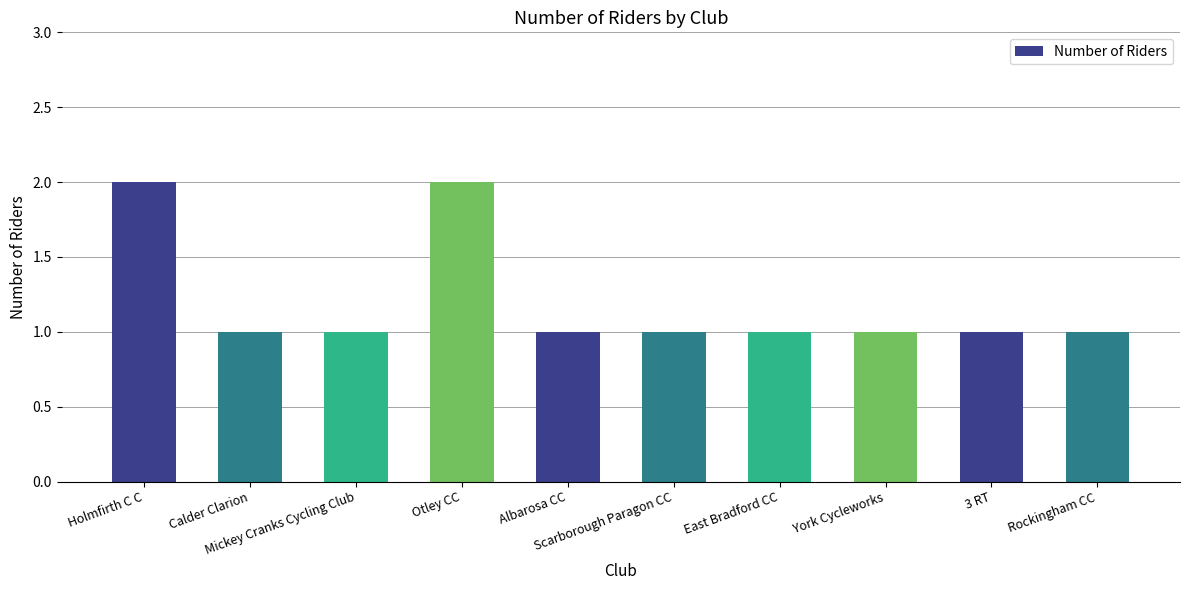

True or false: the data shows 2 at Otley CC.

True